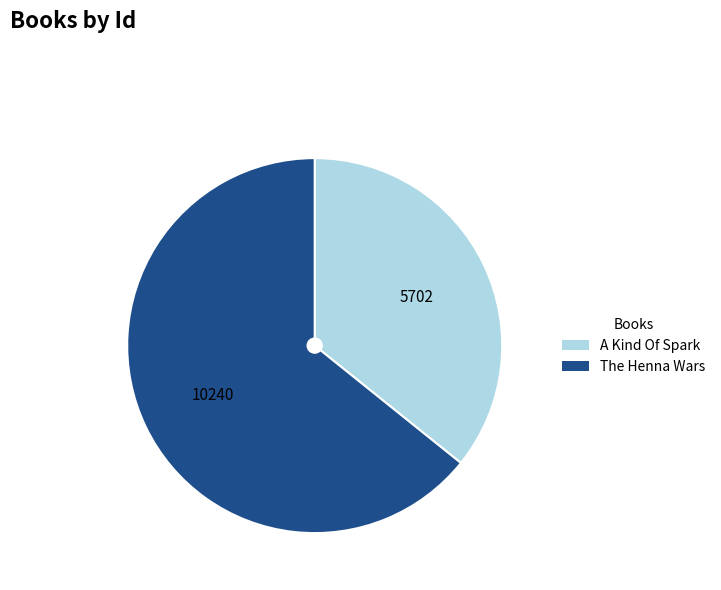

Rank the categories by value from highest to lowest.

The Henna Wars, A Kind Of Spark